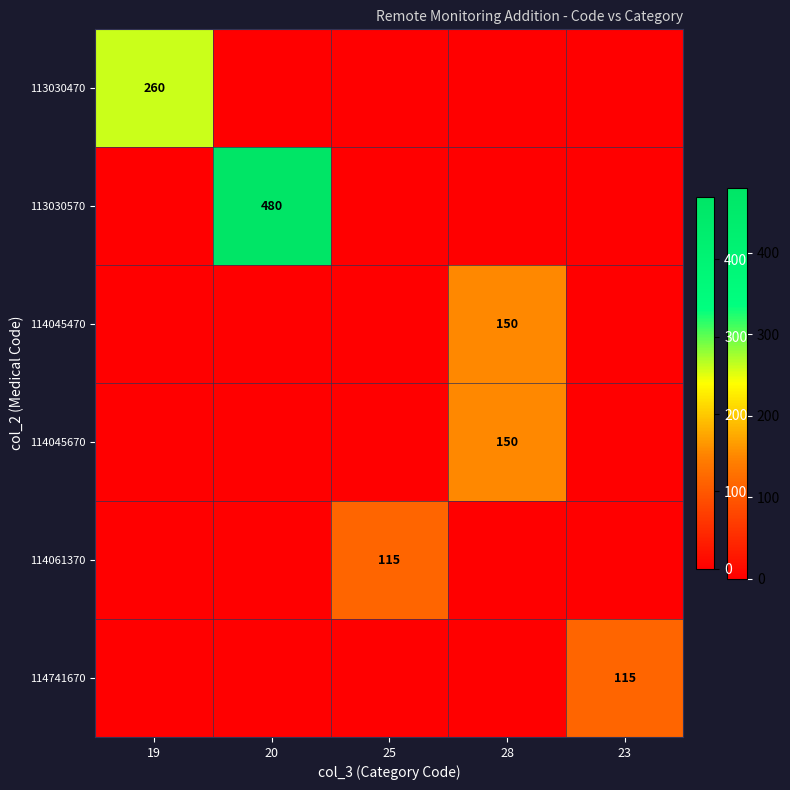

How many data points does each series have?

5